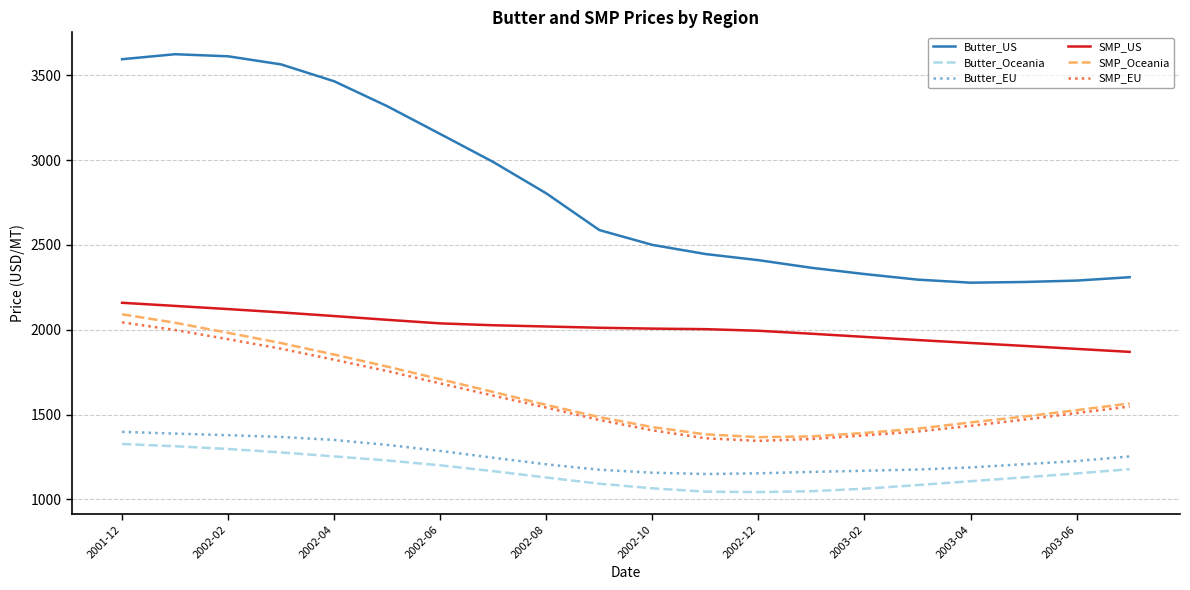

What is the sum of all Butter_Oceania values?

23197.9